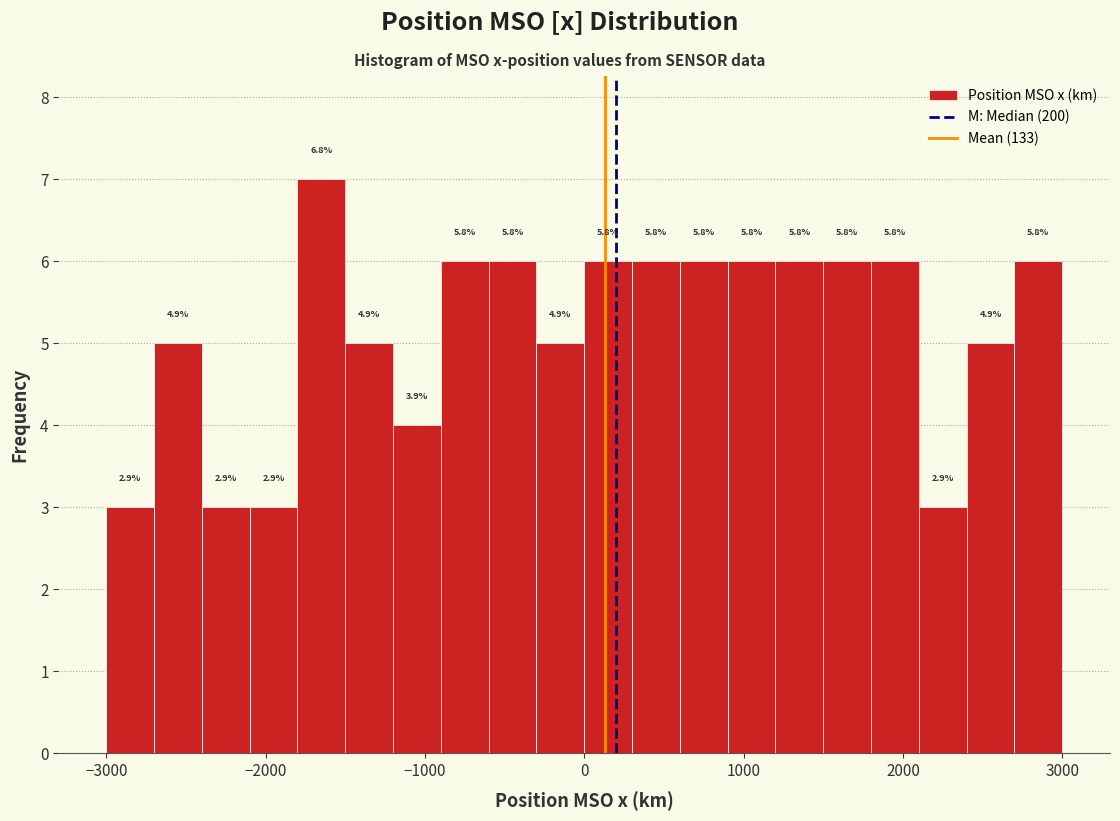

Around what value on the x-axis is the tallest bar? Give the approximate position of its centre, as read against the axis.

-1600